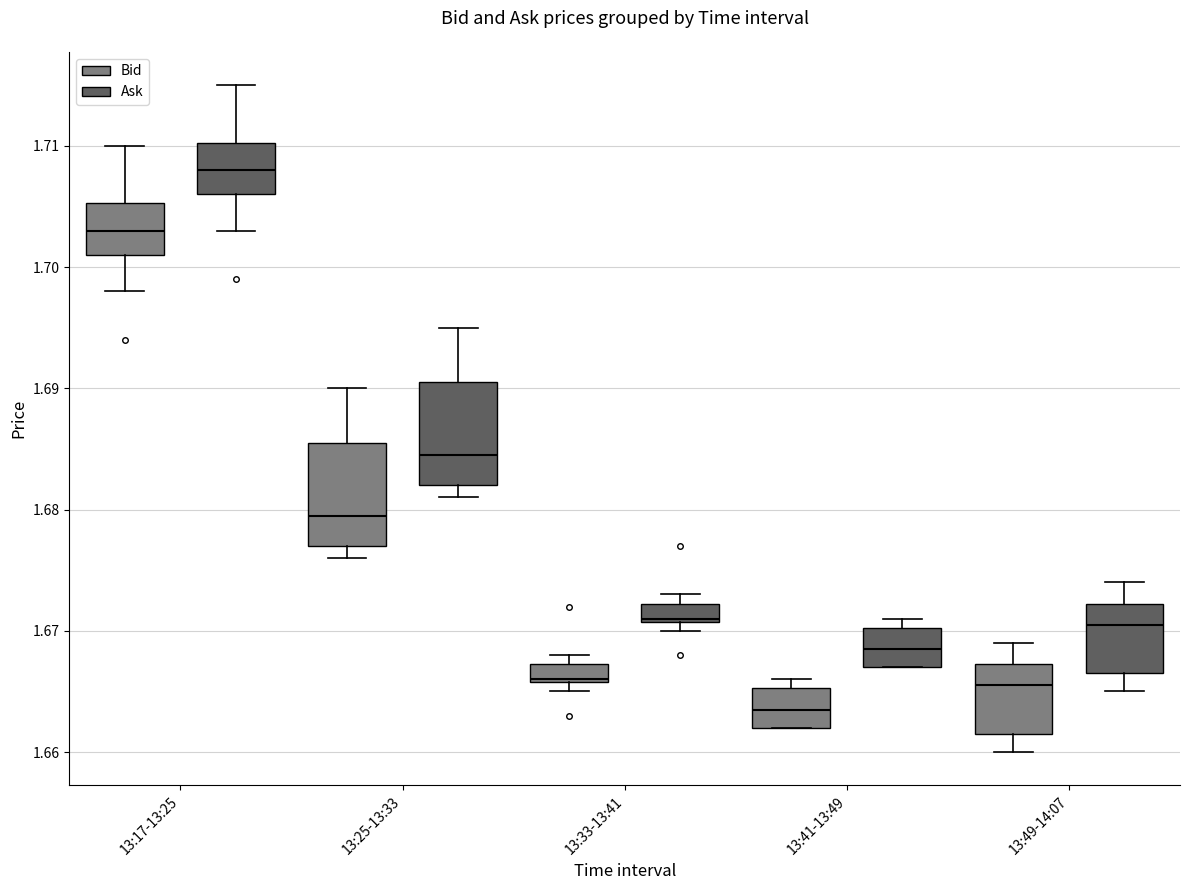

Reading left to right, transcribe this box plot: for each box, give where its median line is, the range the box spans, and where its two whiskers end, as read against the y-axis. The values are not printed on the chart, so give them approximately, as read against the axis.

13:17-13:25 (Bid): median 1.703, box 1.701 to 1.705, whiskers 1.698 to 1.710
13:17-13:25 (Ask): median 1.708, box 1.706 to 1.710, whiskers 1.703 to 1.715
13:25-13:33 (Bid): median 1.680, box 1.677 to 1.686, whiskers 1.676 to 1.690
13:25-13:33 (Ask): median 1.685, box 1.682 to 1.691, whiskers 1.681 to 1.695
13:33-13:41 (Bid): median 1.666, box 1.666 to 1.667, whiskers 1.665 to 1.668
13:33-13:41 (Ask): median 1.671, box 1.671 to 1.672, whiskers 1.670 to 1.673
13:41-13:49 (Bid): median 1.664, box 1.662 to 1.665, whiskers 1.662 to 1.666
13:41-13:49 (Ask): median 1.669, box 1.667 to 1.670, whiskers 1.667 to 1.671
13:49-14:07 (Bid): median 1.666, box 1.662 to 1.667, whiskers 1.660 to 1.669
13:49-14:07 (Ask): median 1.671, box 1.667 to 1.672, whiskers 1.665 to 1.674